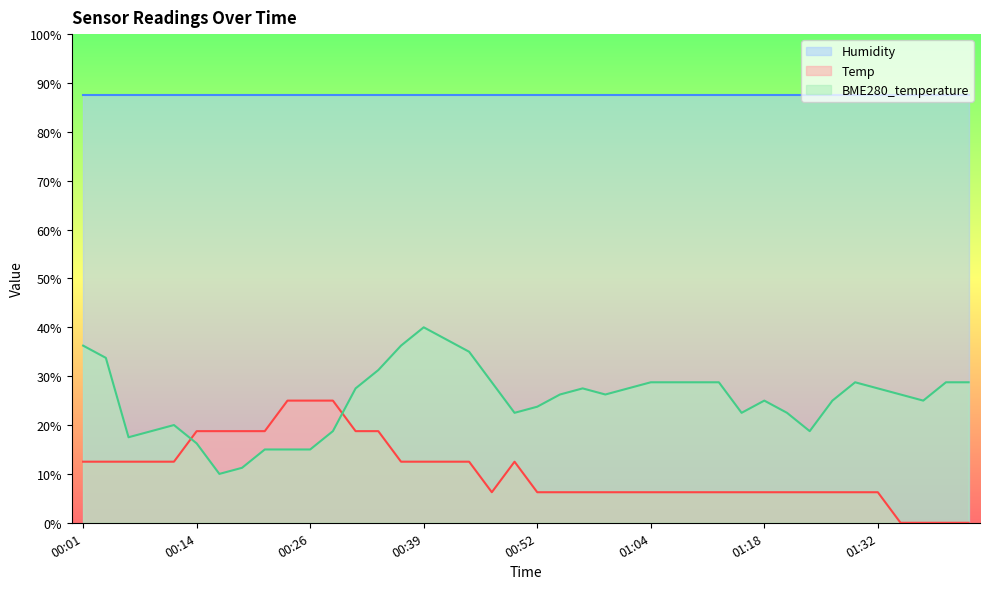

In BME280_temperature, how many points are higher than both neighbors (excluding endpoints)?

5